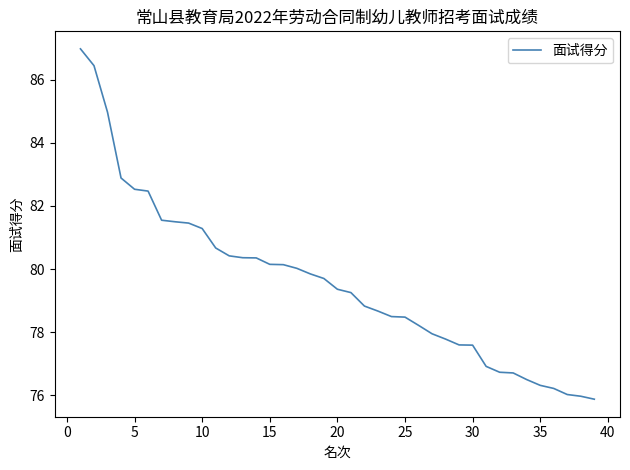

What is the maximum value shown in the chart?

87.0